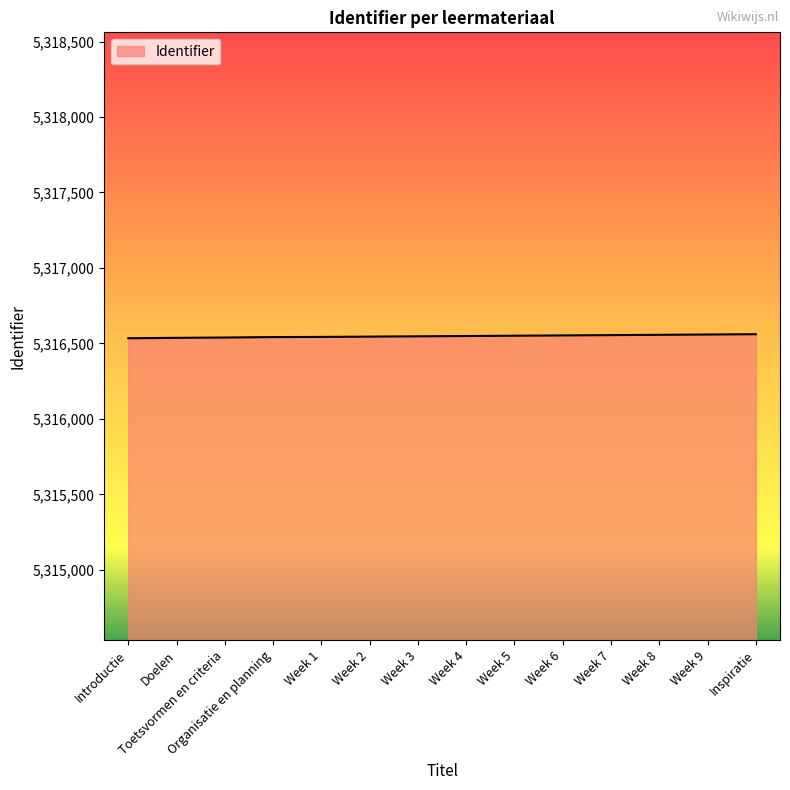

What is the sum of the values at Week 2 and Week 5?

10633096